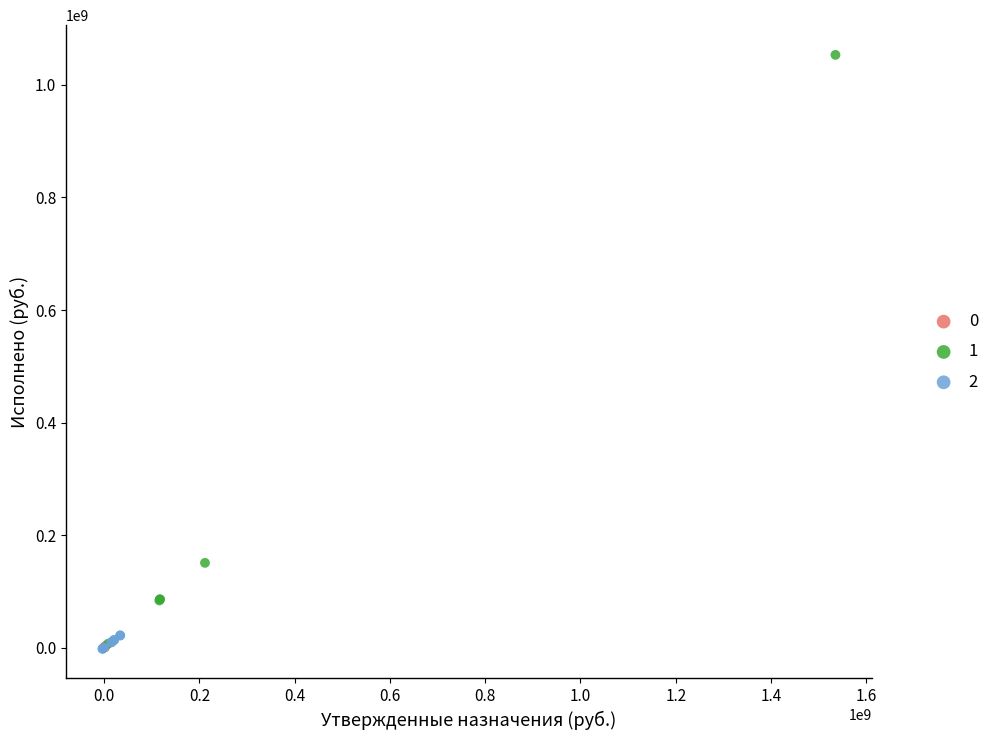

What are all the series names shown in the legend?

0, 1, 2